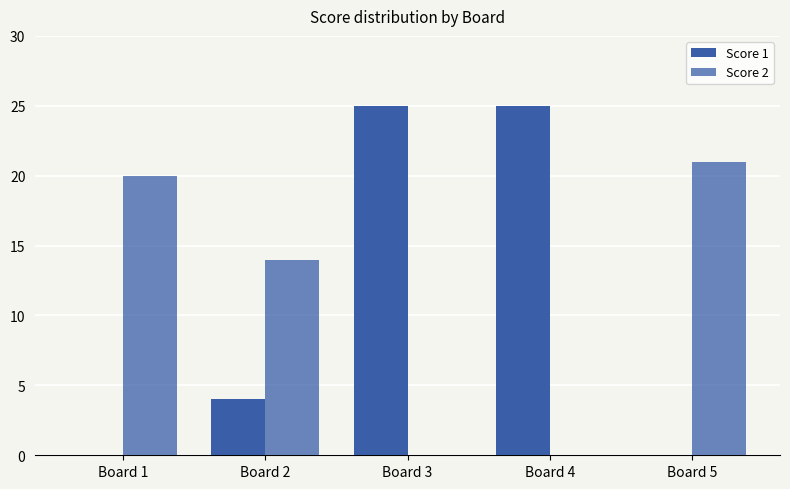

How many series are shown in this chart?

2